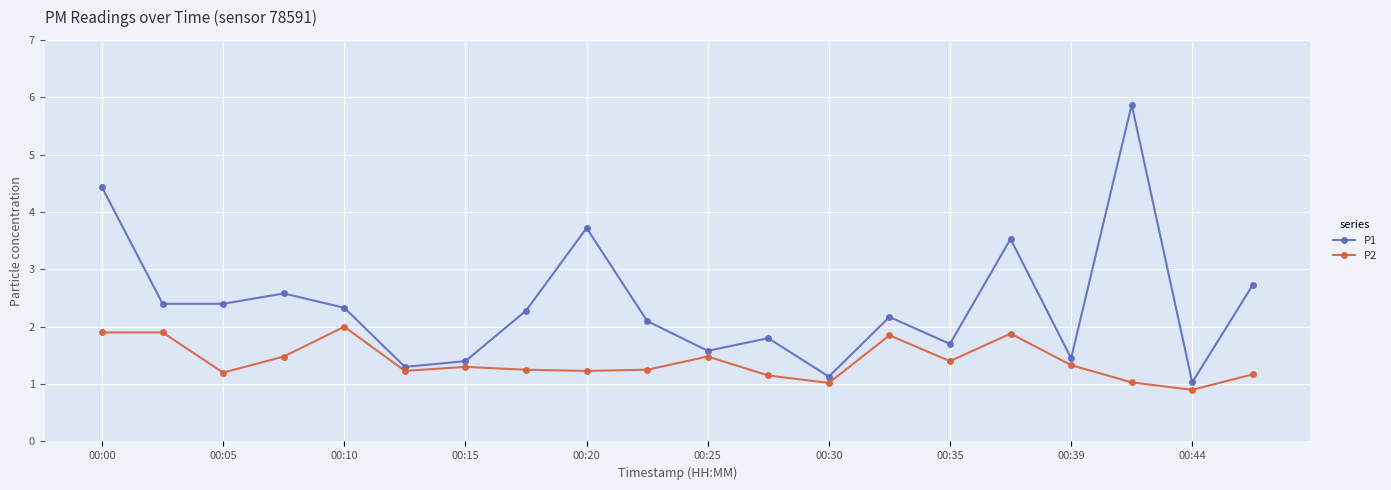

True or false: P1 has more than 1 points higher than both neighbors.

True